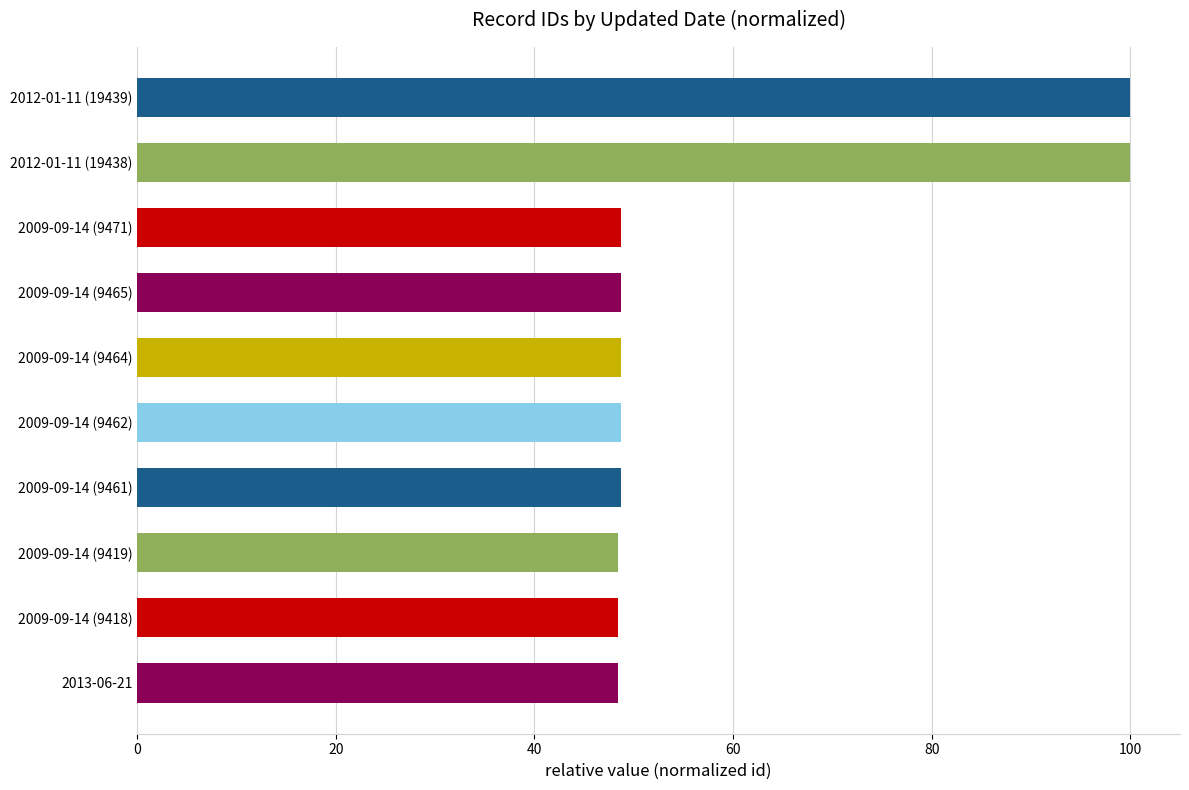

The chart shows a value of 48.7 at 2009-09-14 (9462). True or false?

True